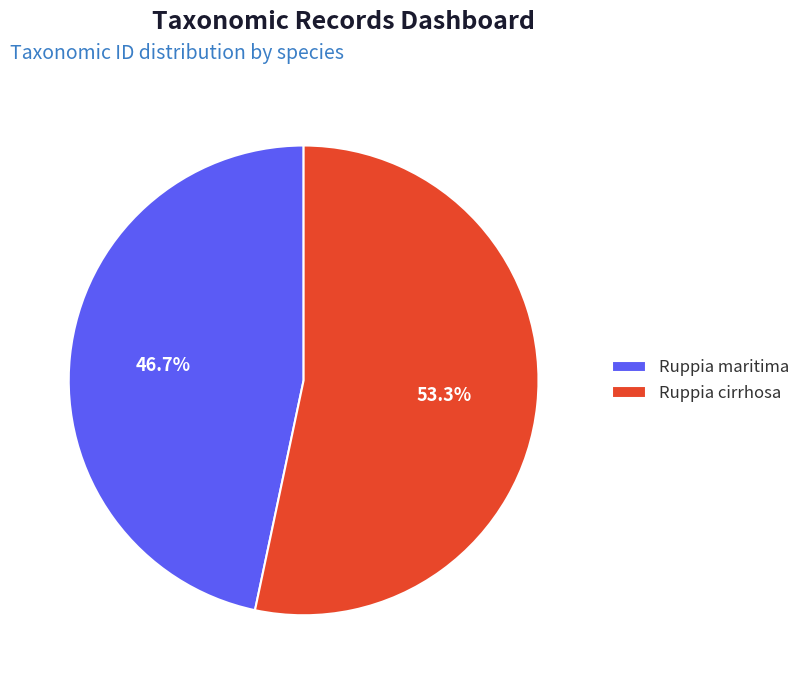

What is the smallest slice in the pie chart?

Ruppia maritima